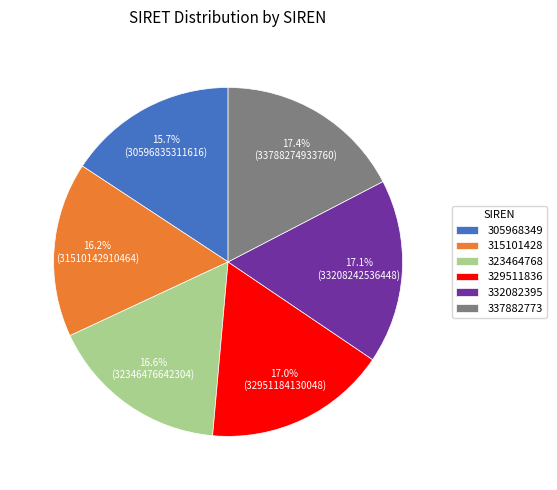

To the nearest percent, what is the difference between the largest and smallest slice percentages?

2%